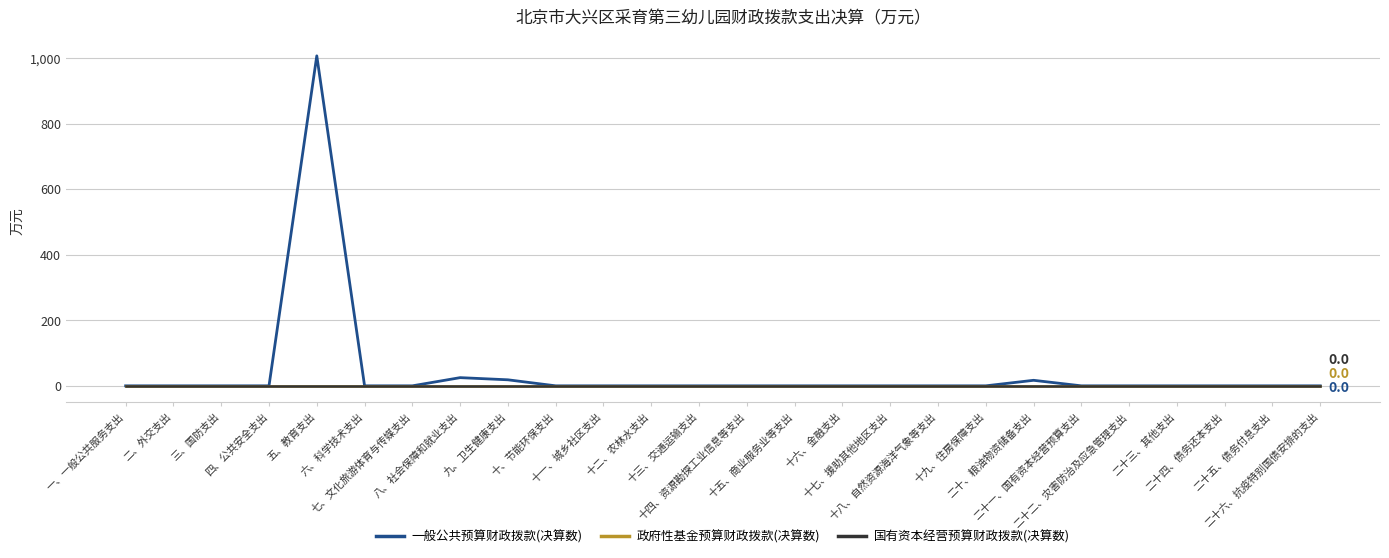

At which label does 一般公共预算财政拨款(决算数) reach its peak?

五、教育支出